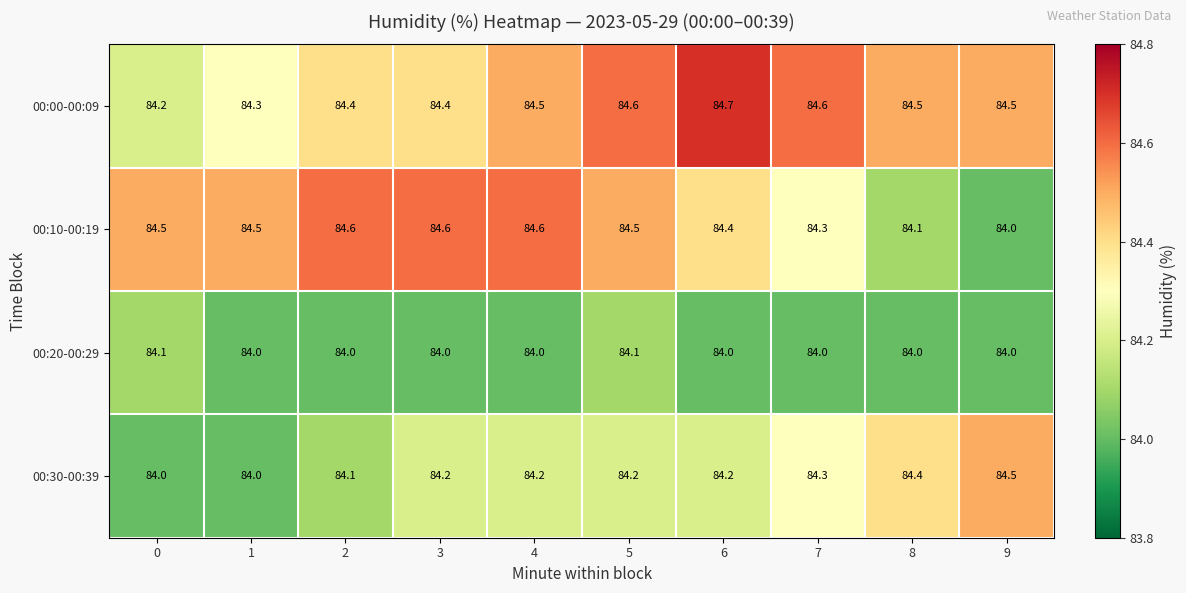

What is the average value of the 00:30-00:39 series?

84.2